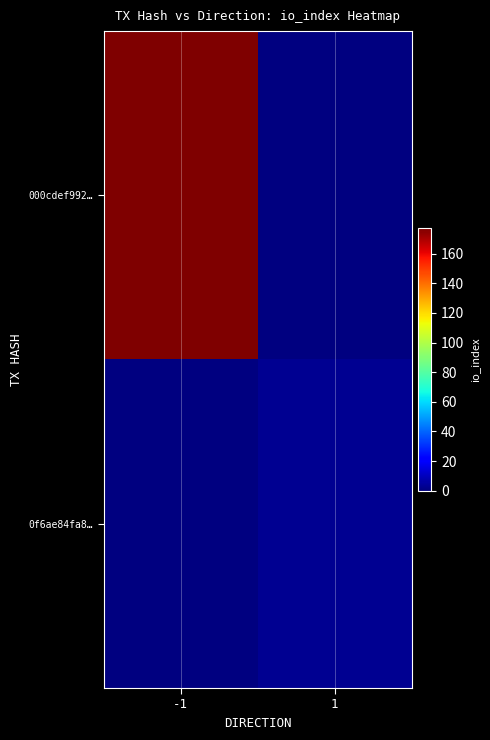

The value of 000cdef992… at -1 is 257.7. True or false?

False